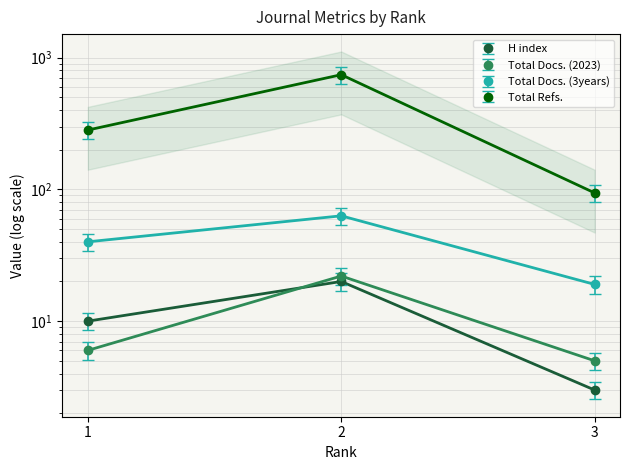

Which category has the lowest value in the H index series?

3